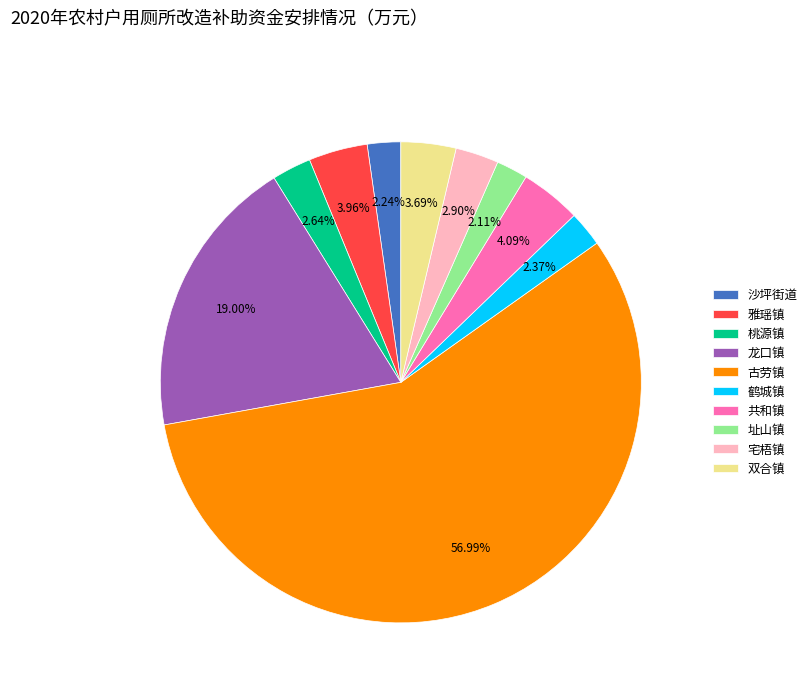

Which has a higher value, 龙口镇 or 宅梧镇?

龙口镇